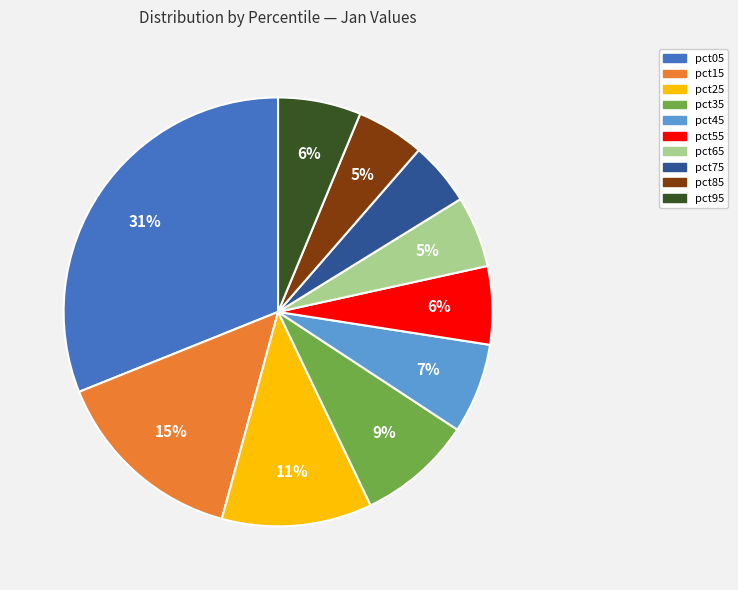

Does pct15 account for over 50% of the chart?

No